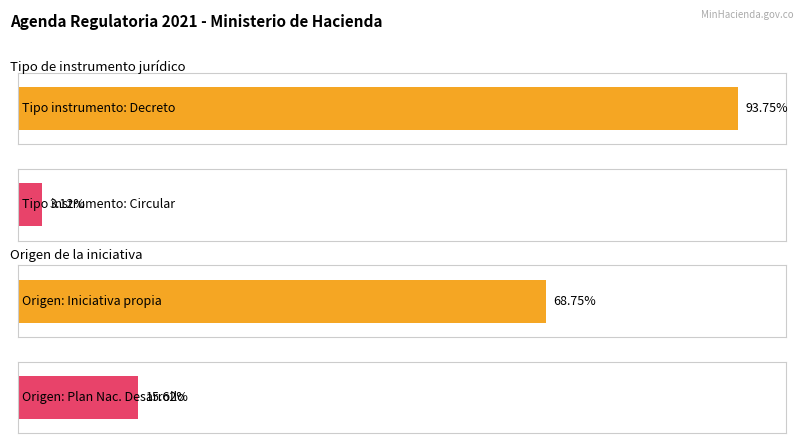

What are all the series names shown in the legend?

Decreto, Circular, Plan nacional de Desarrollo, Iniciativa propia